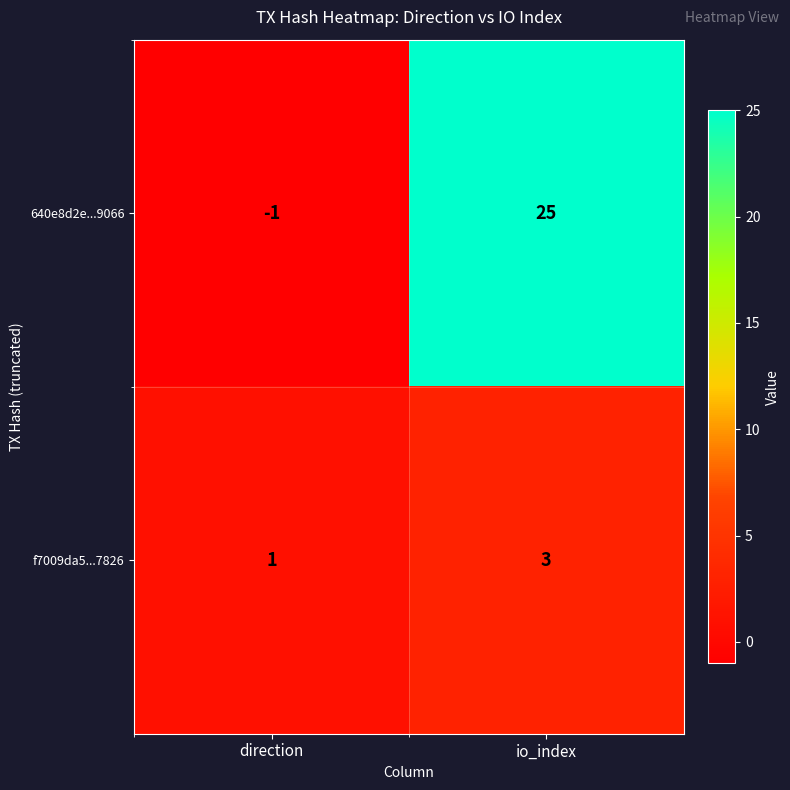

What is the total value across all series at io_index?

28